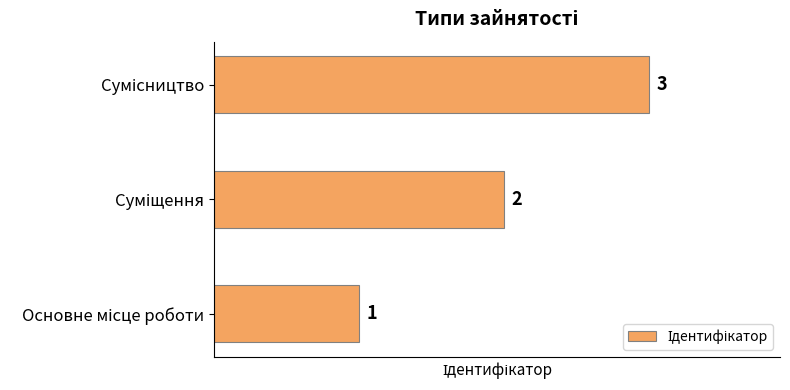

How many series are shown in this chart?

1